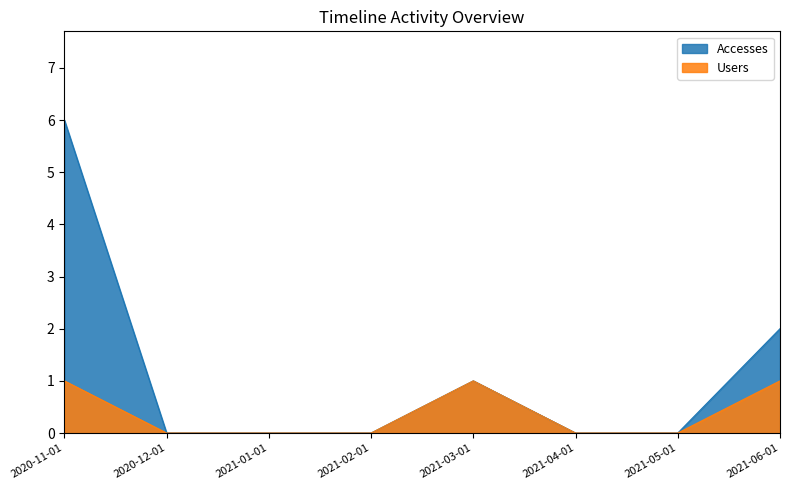

Between 2020-11-01 and 2020-12-01, which series saw the biggest shift?

Accesses